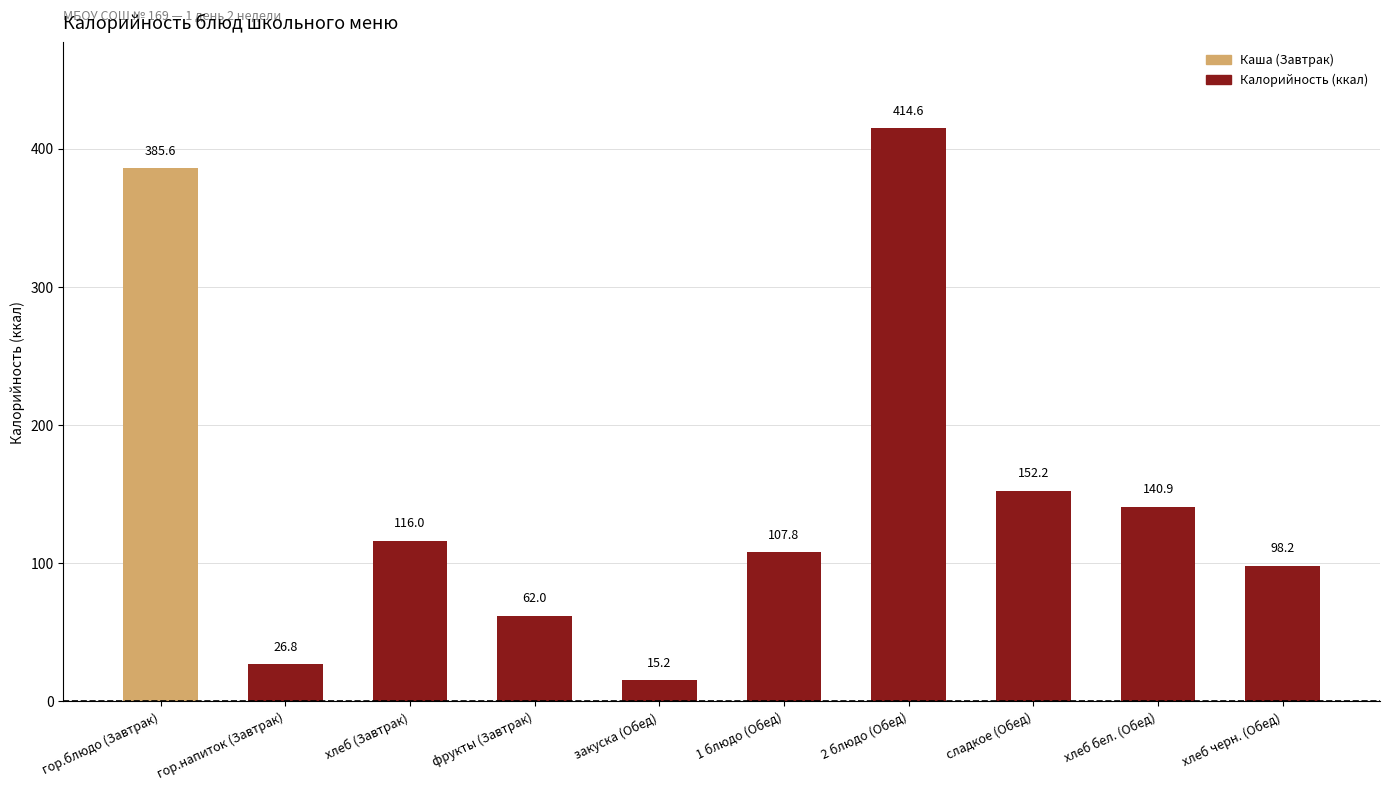

At which category does the chart reach its peak across all series?

2 блюдо (Обед)